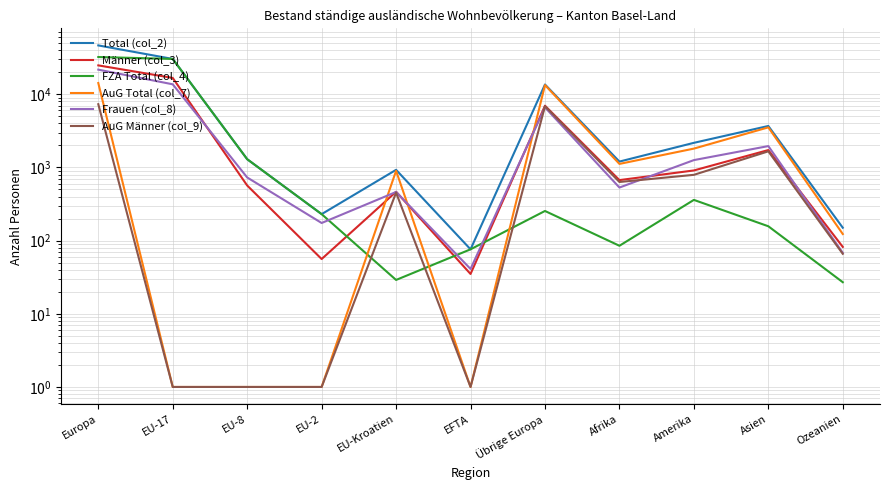

Reading left to right, what are all the values shown in this chart?

Total (col_2): 46489	30373	1295	230	927	76	13588	1202	2168	3684	150
Männer (col_3): 24797	16703	566	56	465	35	6972	671	909	1727	82
FZA Total (col_4): 32257	30373	1295	230	29	76	254	85	360	157	27
AuG Total (col_7): 14232	1	1	1	898	1	13334	1117	1808	3527	123
Frauen (col_8): 21692	13670	729	174	462	41	6616	531	1259	1957	68
AuG Männer (col_9): 7309	1	1	1	452	1	6857	632	792	1659	66